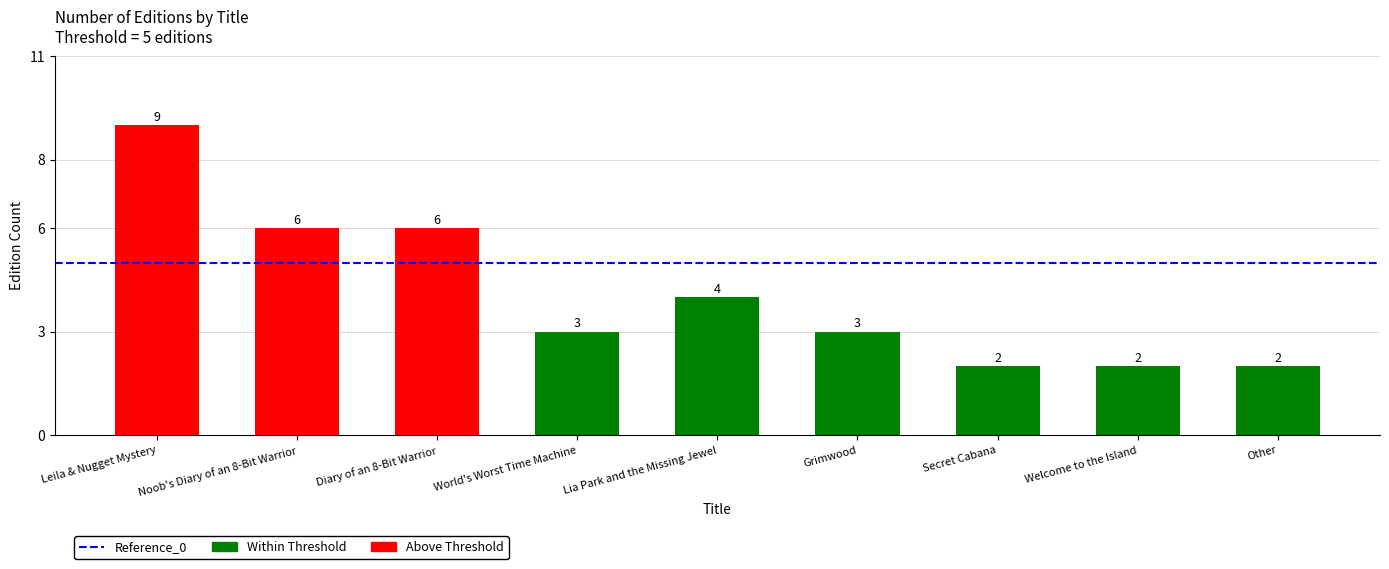

What is the difference between the values at Welcome to the Island and World's Worst Time Machine?

1